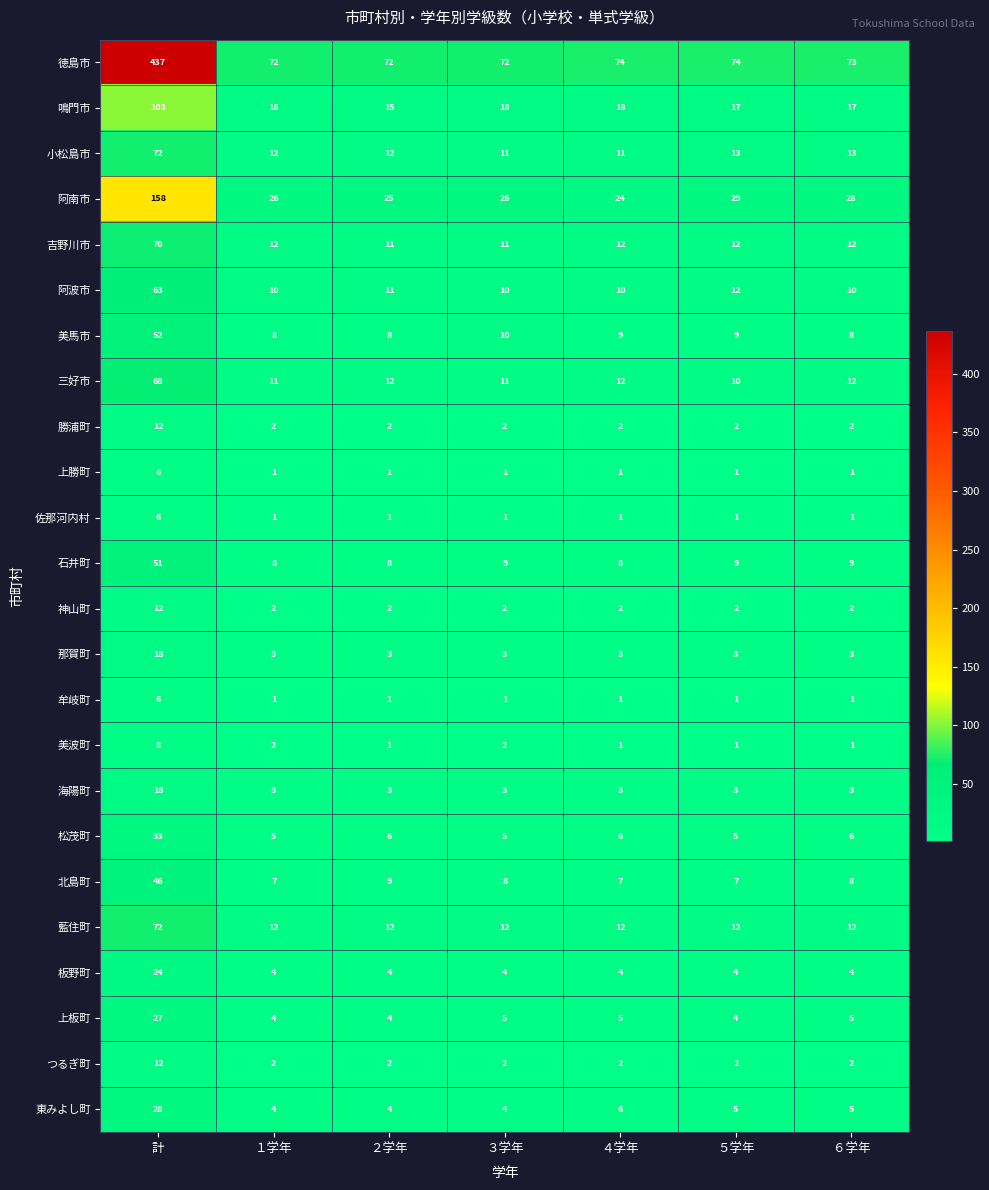

What is the total value across all series at ２学年?

229